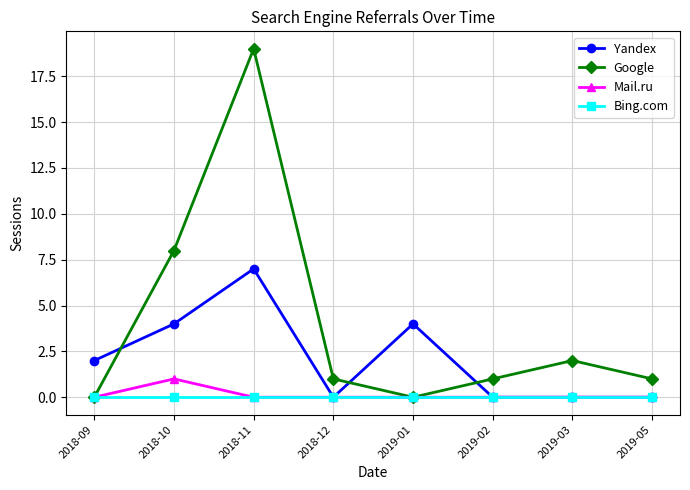

At which label is Google closest to 9?

2018-10